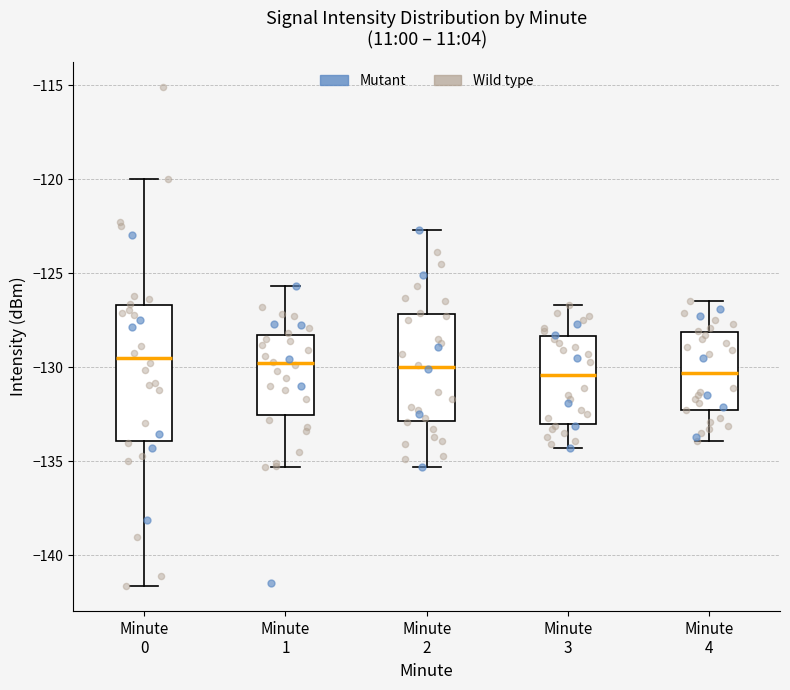

Reading left to right, read every box against the y-axis: the position of its median line, the range the box covers, and the ends of its whiskers. The values are not printed on the chart, so give them approximately, as read against the axis.

Minute 0: median -129.5, box -134.0 to -126.5, whiskers -141.5 to -120.0
Minute 1: median -130.0, box -132.5 to -128.5, whiskers -135.5 to -125.5
Minute 2: median -130.0, box -133.0 to -127.0, whiskers -135.5 to -122.5
Minute 3: median -130.5, box -133.0 to -128.5, whiskers -134.5 to -126.5
Minute 4: median -130.5, box -132.0 to -128.0, whiskers -134.0 to -126.5